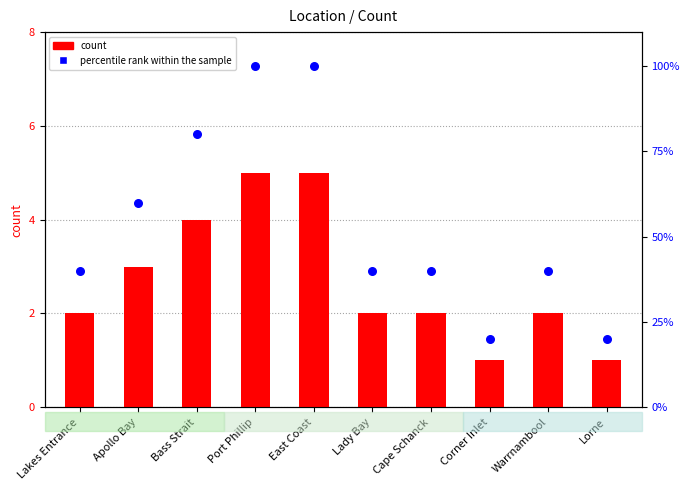

Which series has the widest spread of Y values?

percentile rank within the sample